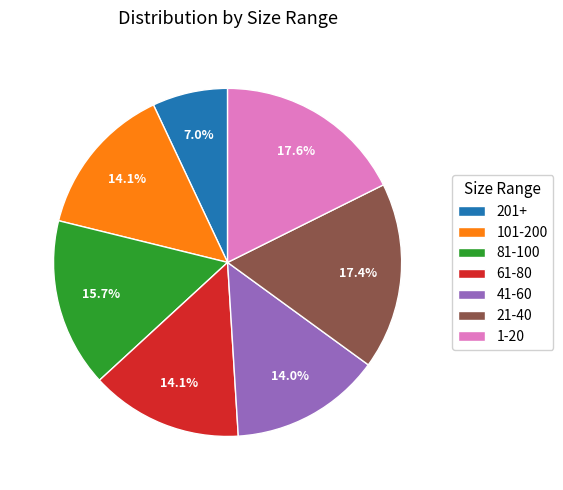

What percentage do 201+ and 41-60 together represent?

21.0%